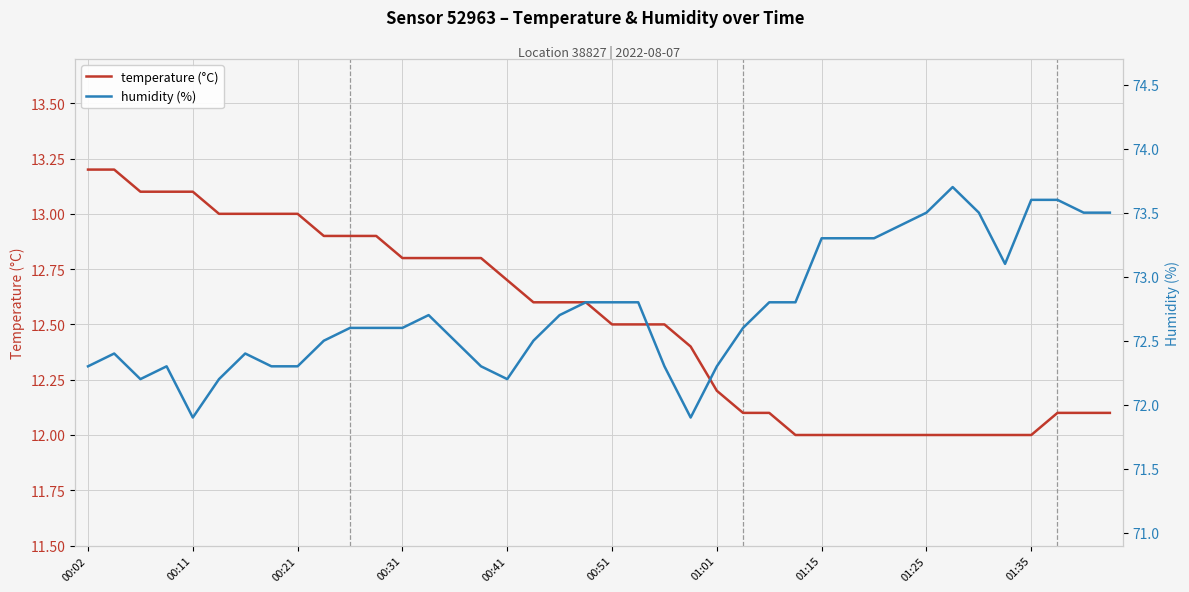

True or false: temperature (°C) and humidity (%) intersect in this chart.

False